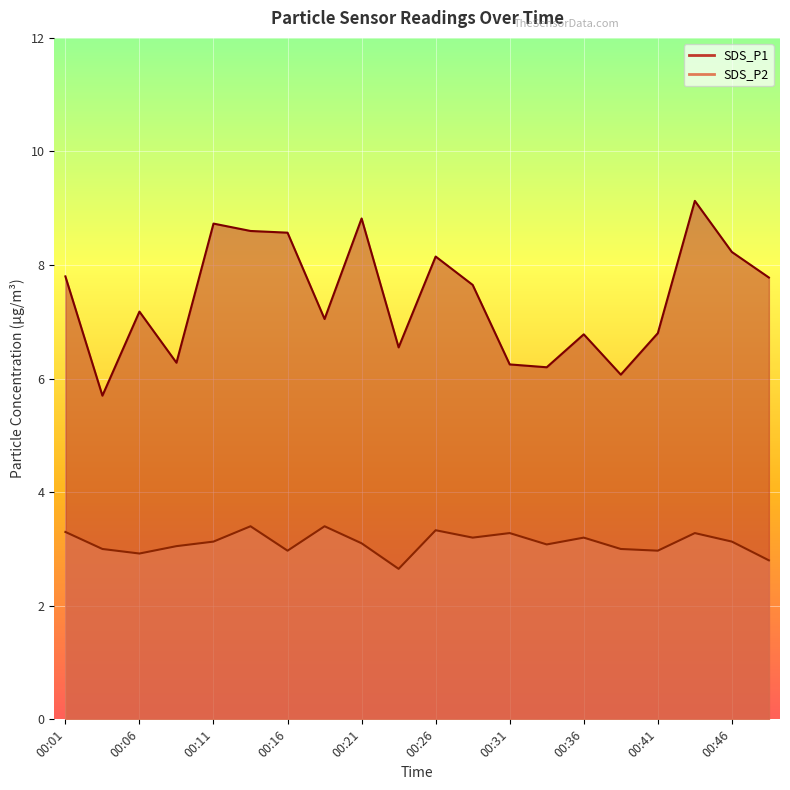

What are all the series names shown in the legend?

SDS_P1, SDS_P2